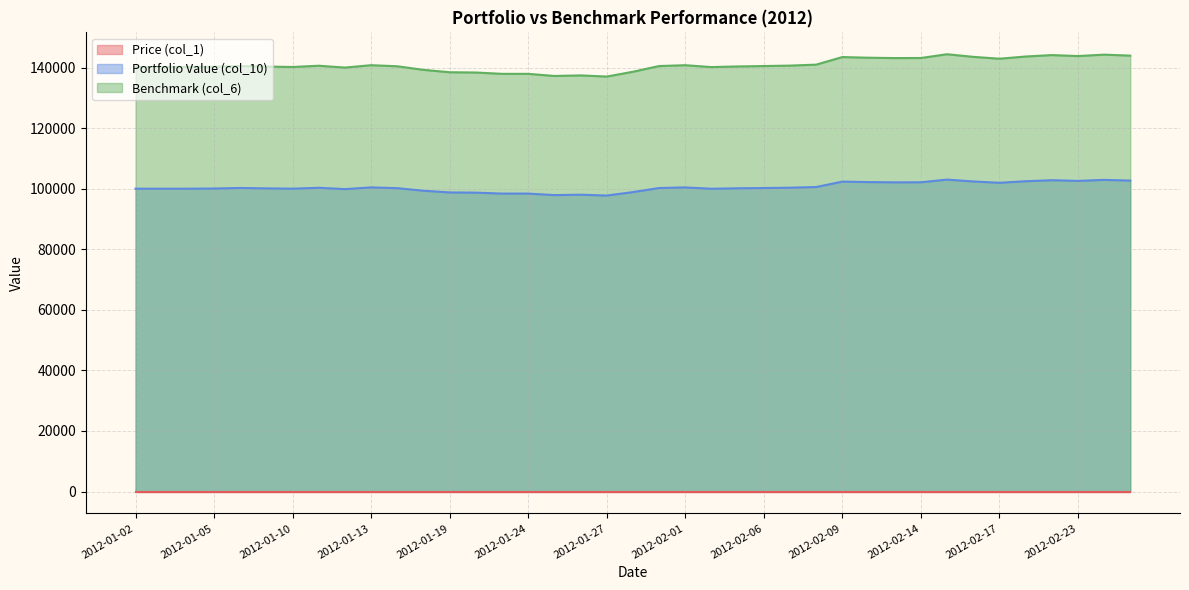

What is the label of the 20th point from the right?

2012-01-30